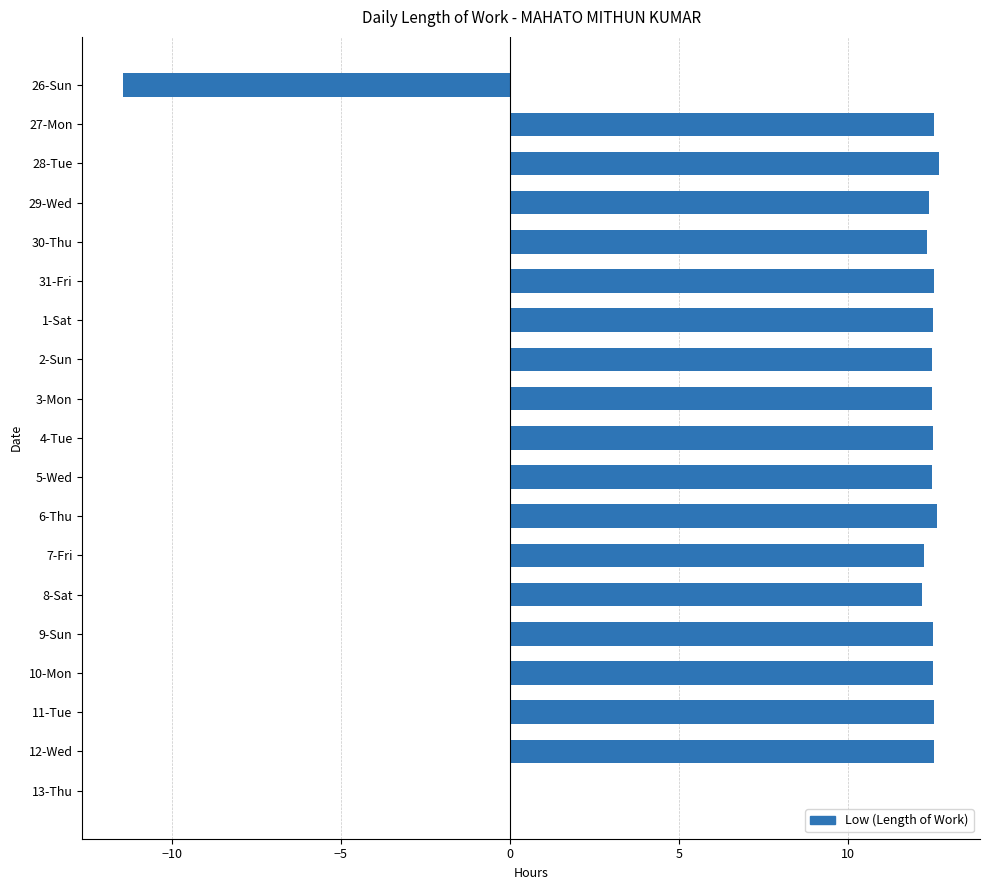

What is the sum of the values at 30-Thu and 28-Tue?

25.1